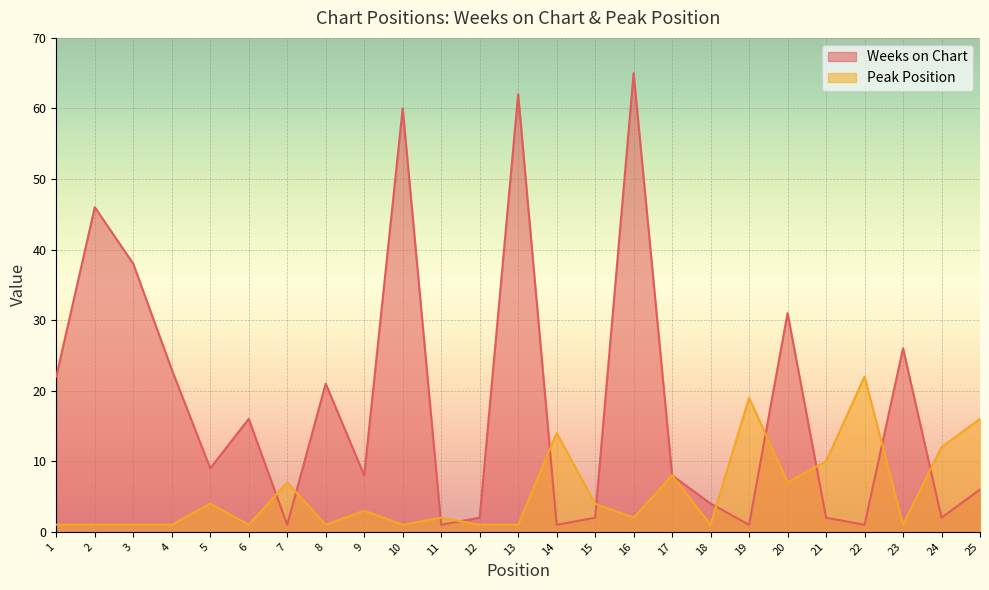

What is the sum of all Peak Position values?

141